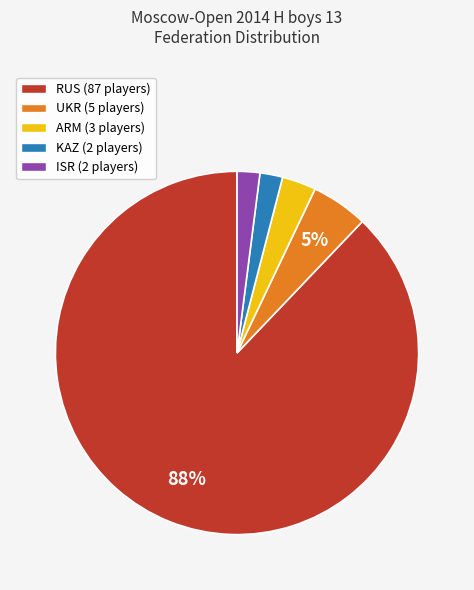

Count the number of slices in the pie.

5